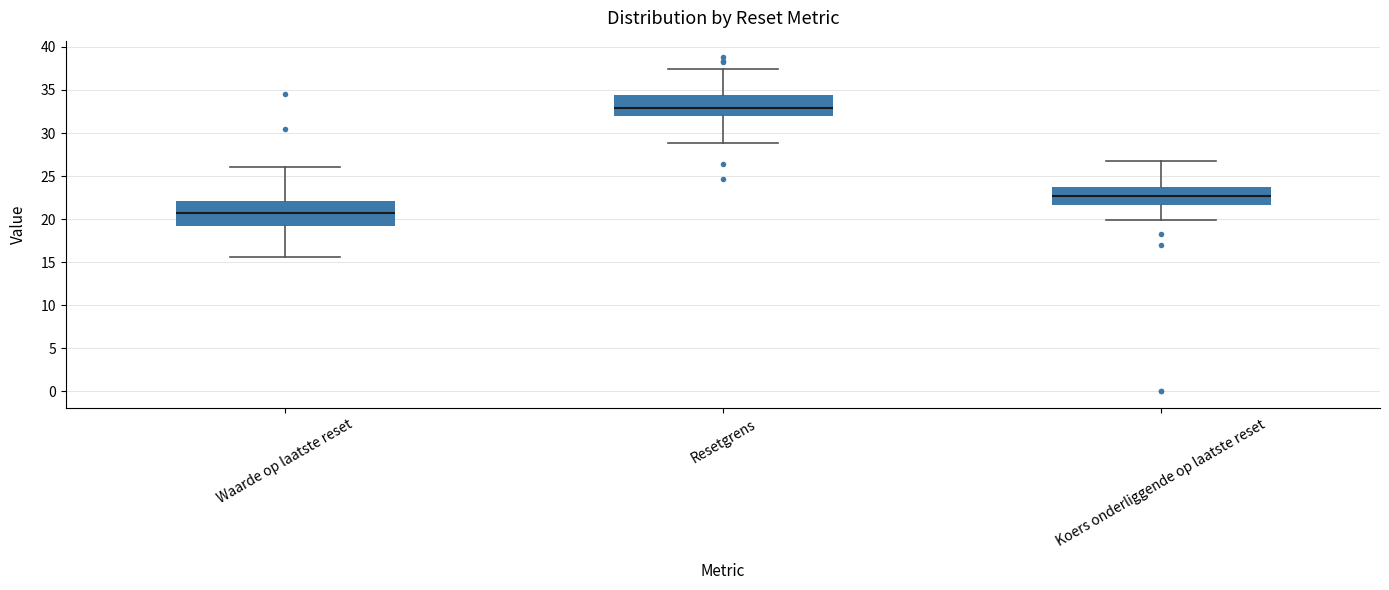

Which box has the lowest median line?

Waarde op laatste reset